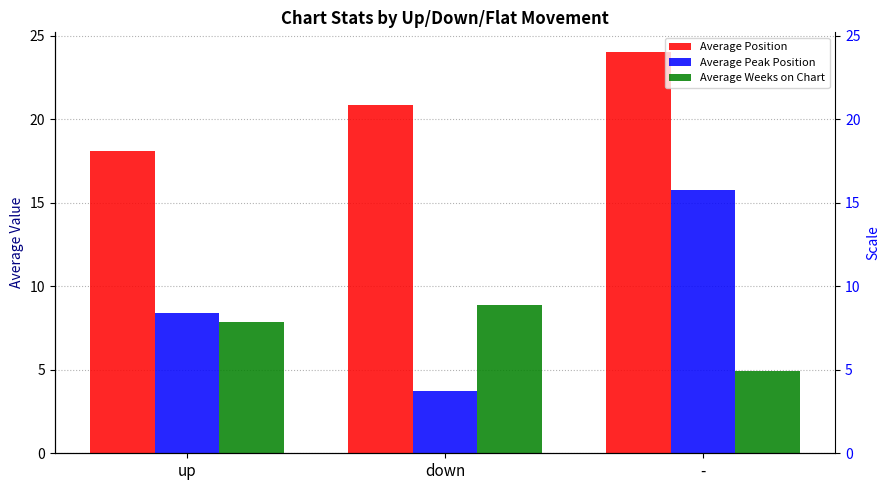

What is the spread (max minus min) of values at down?

17.1